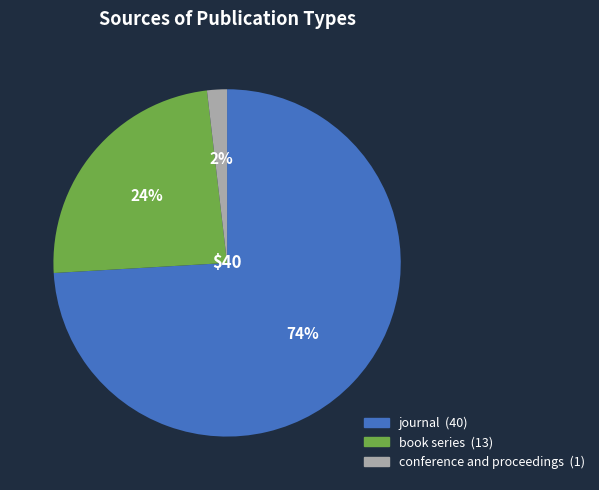

To the nearest percent, what is the difference between the book series and journal slice percentages?

50%